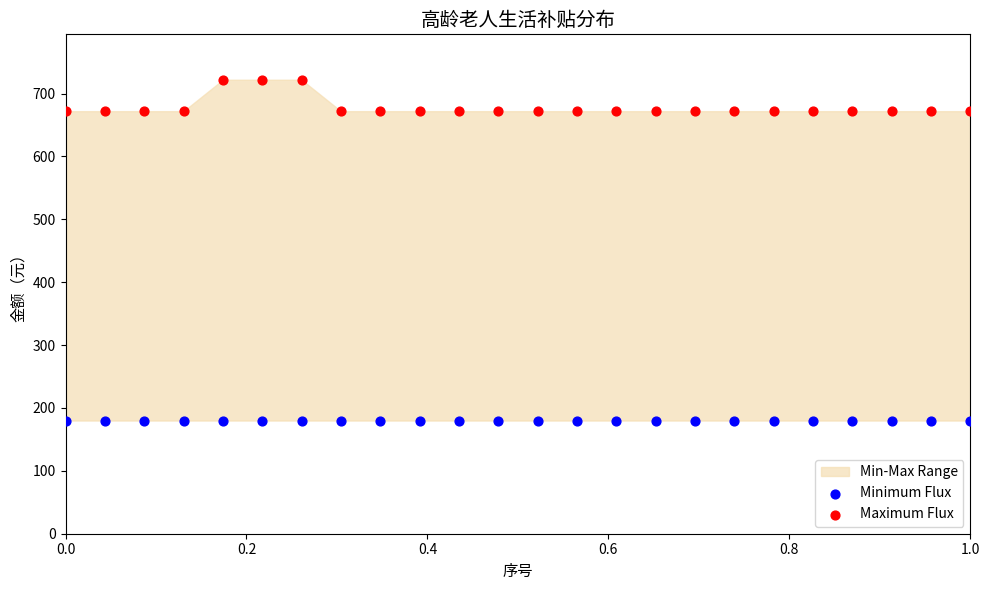

Which series reaches the minimum Y coordinate?

Minimum Flux